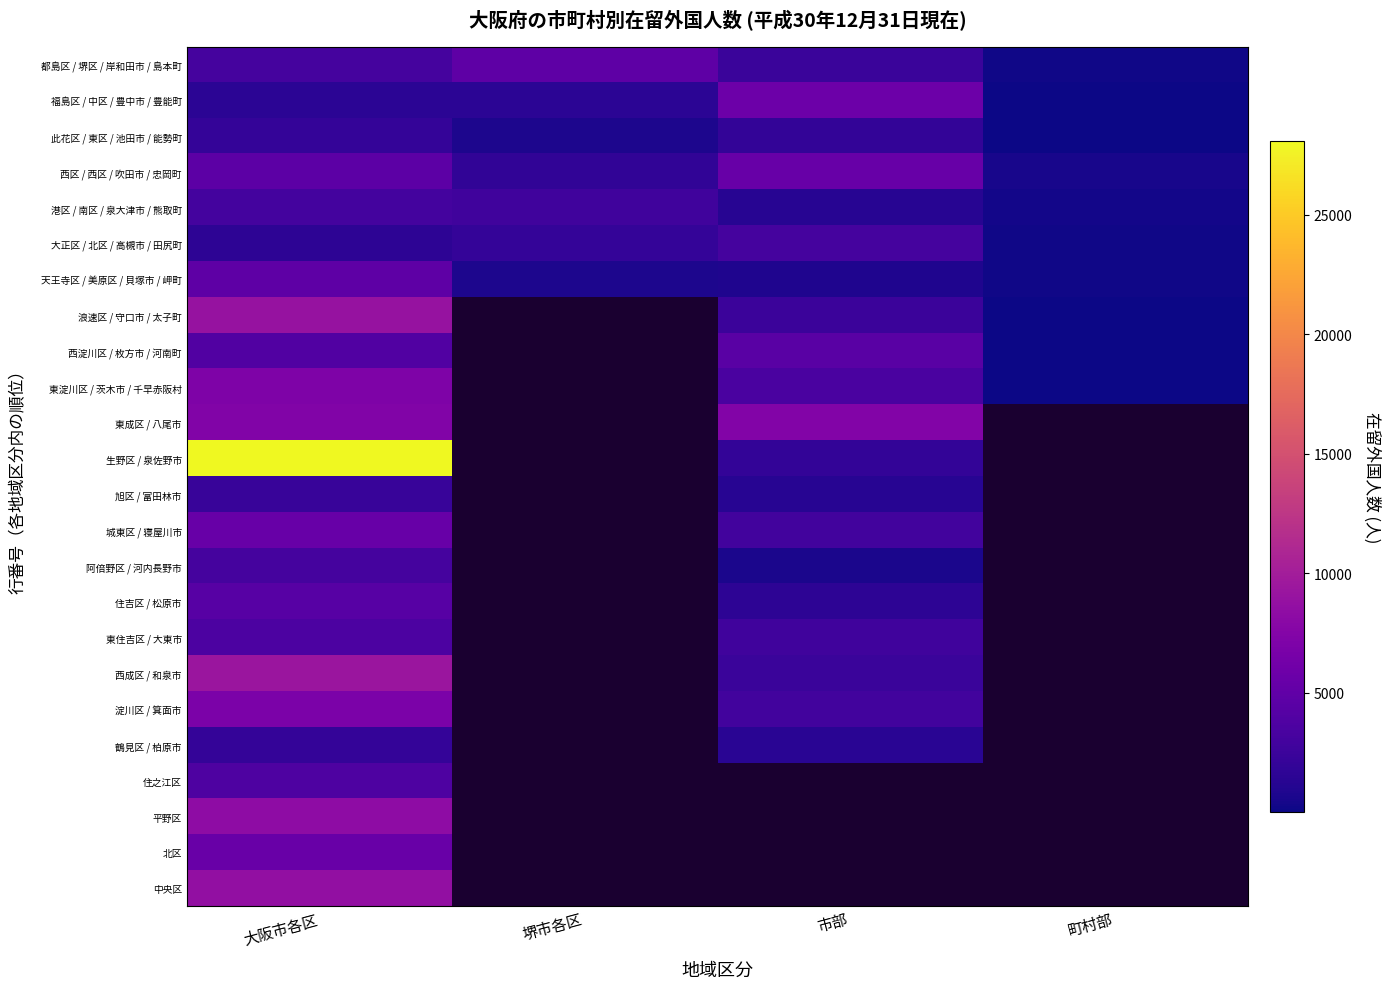

What is the greatest value displayed?

28064.0